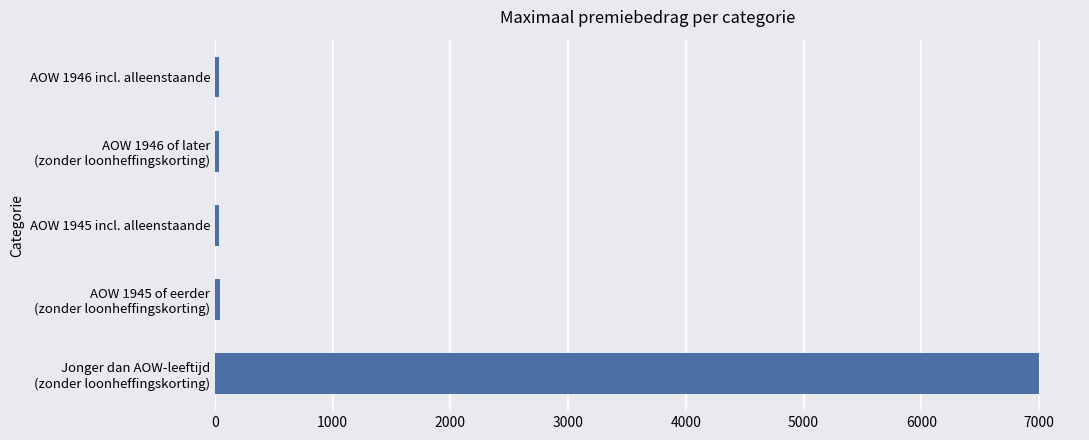

What is the difference between the maximum and minimum values?

6964